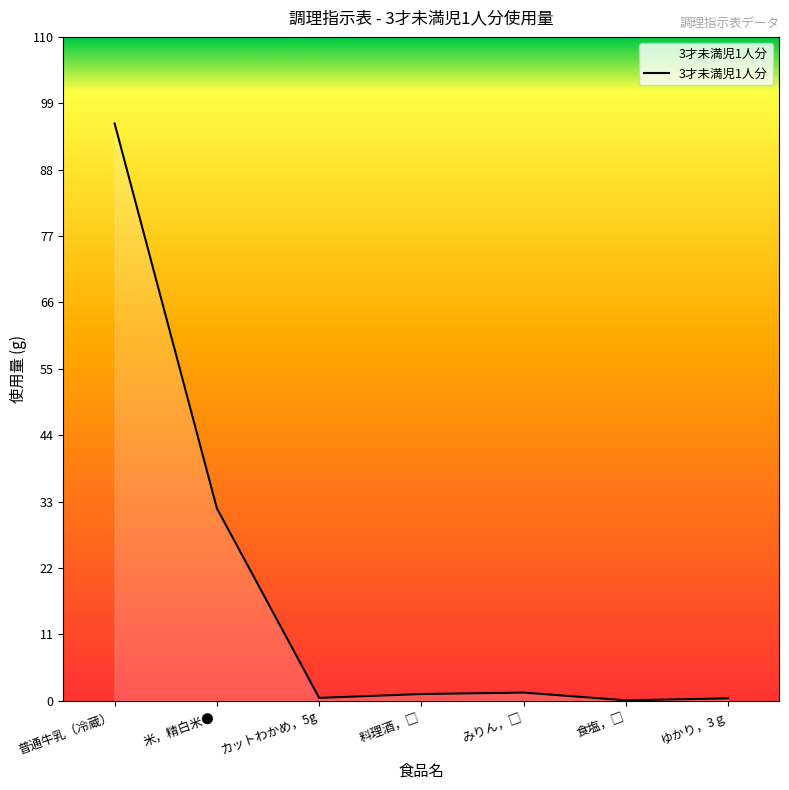

True or false: the data has more than 2 interior local peaks.

False